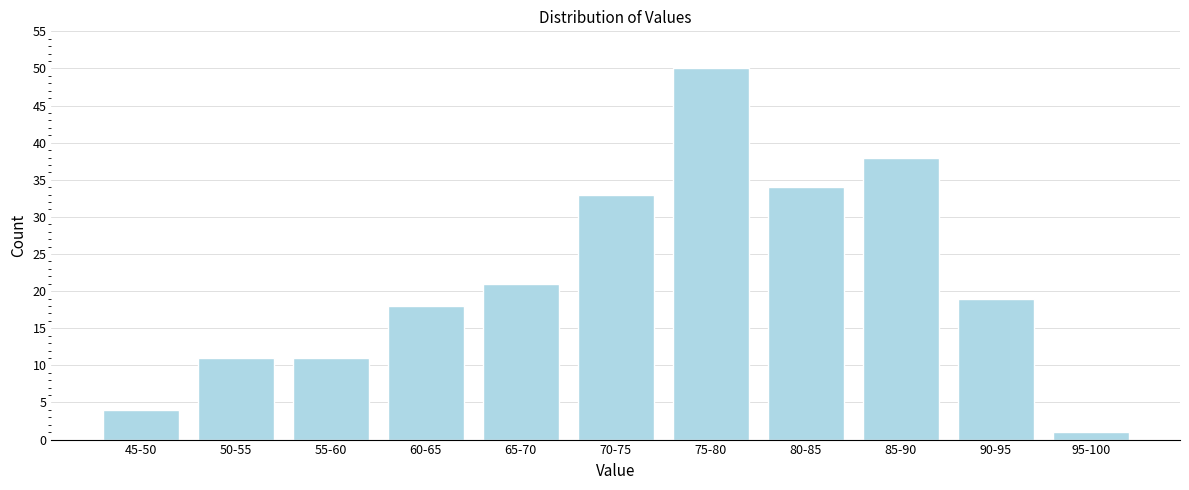

Reading left to right, what are all the values shown in this chart?

4	11	11	18	21	33	50	34	38	19	1